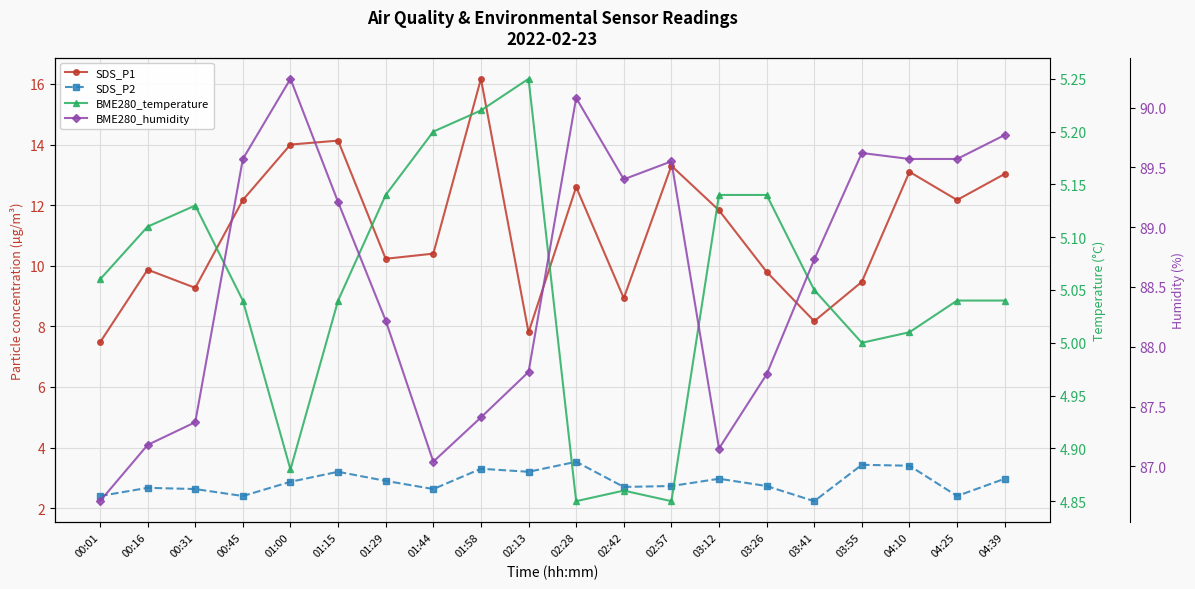

What is the label of the 5th point from the right?

03:41